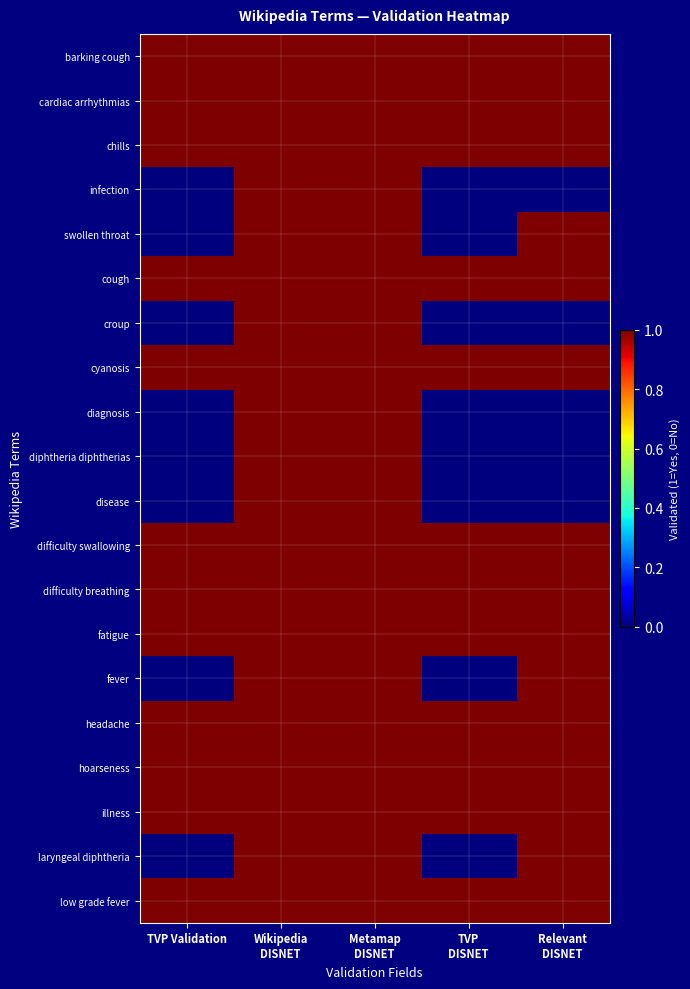

At which category does the chart reach its peak across all series?

TVP Validation